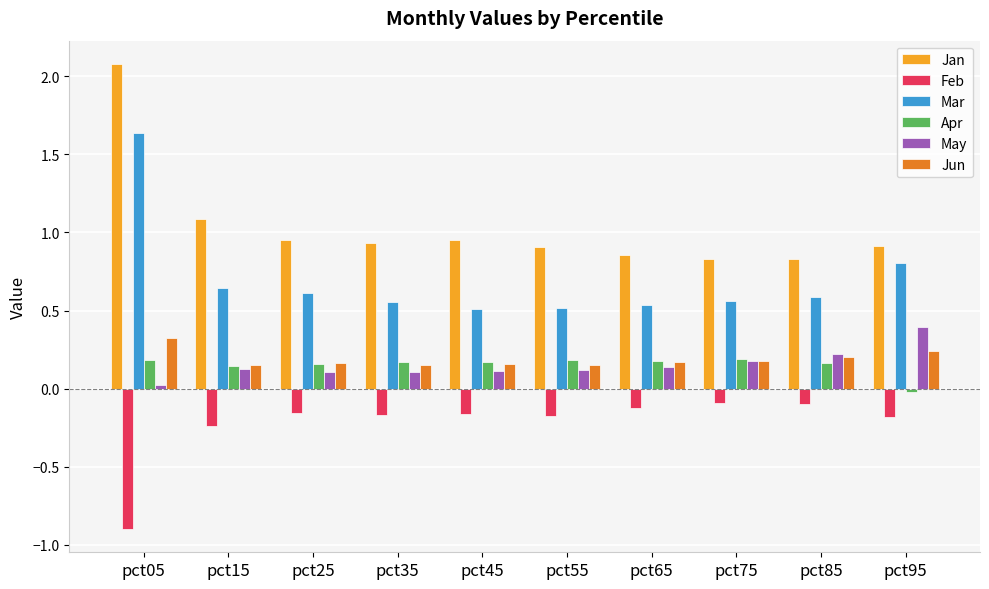

What is the sum of all Jan values?

10.3